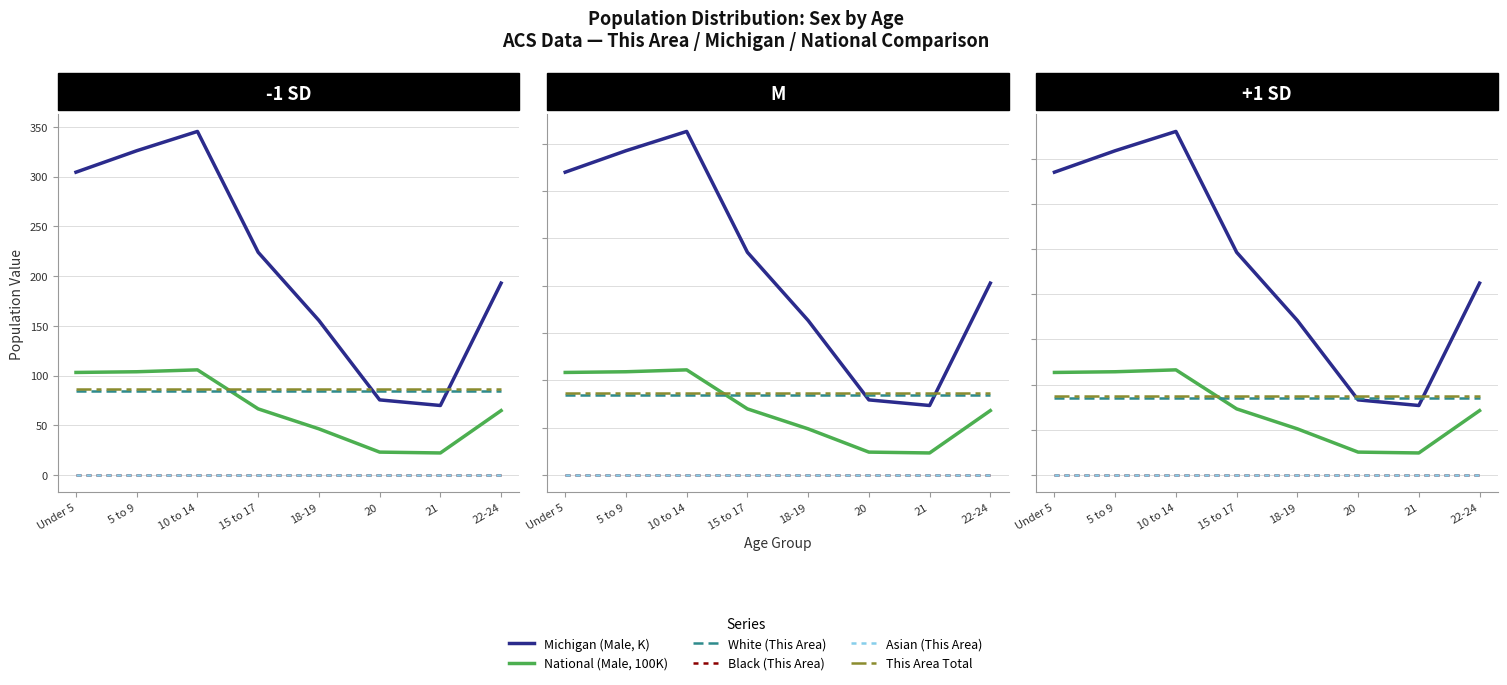

List the series in order of their peak value, lowest first.

Black (This Area), Asian (This Area), White (This Area), This Area Total, National (Male, 100K), Michigan (Male, K)